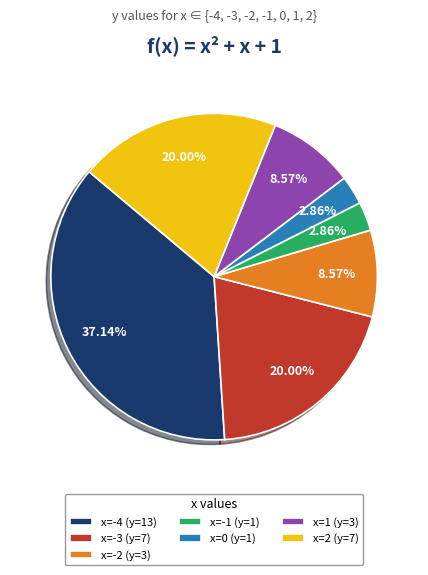

Does x=1 account for over 50% of the chart?

No